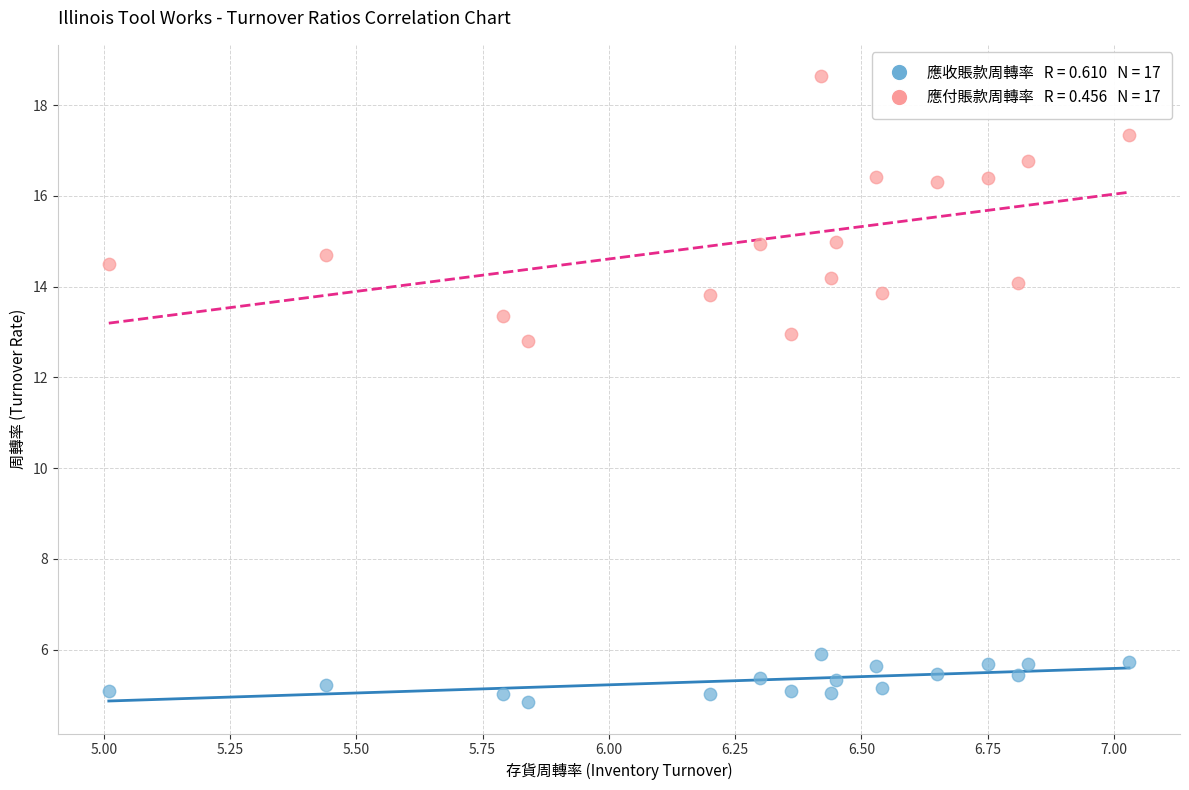

Across all data points, what is the range of Y values (max minus min)?

13.8